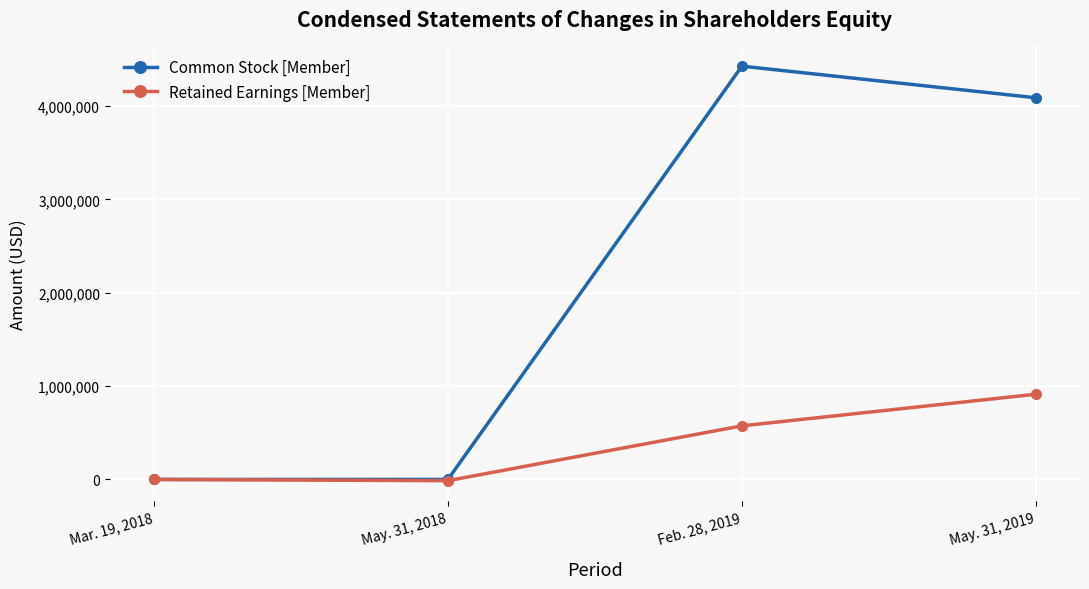

Between Mar. 19, 2018 and Feb. 28, 2019, which series saw the biggest shift?

Common Stock [Member]